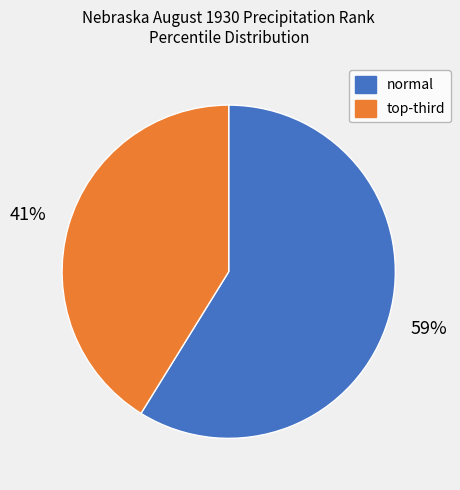

Count the number of slices in the pie.

2